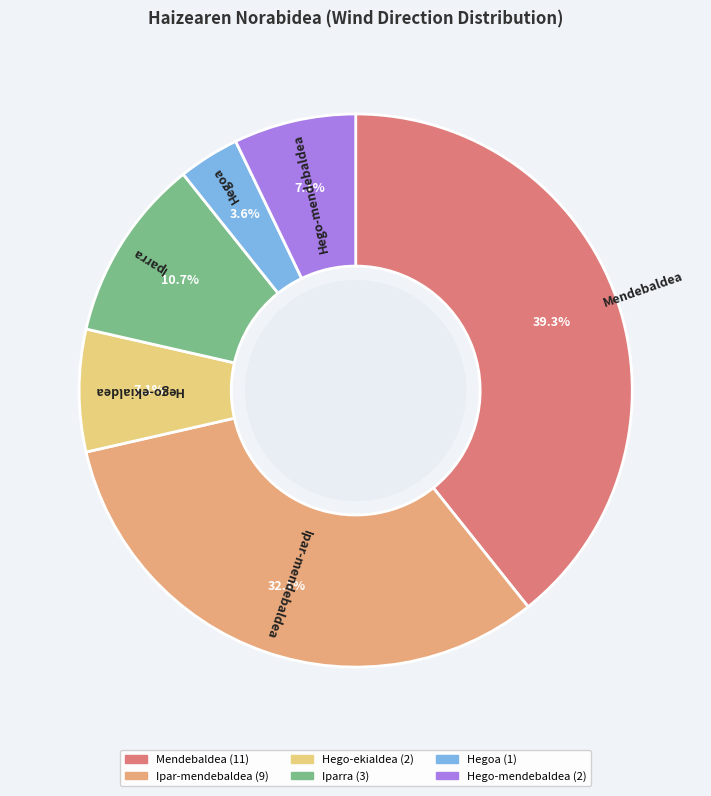

What is the ratio of the value at Mendebaldea to the value at Hegoa?

11.0